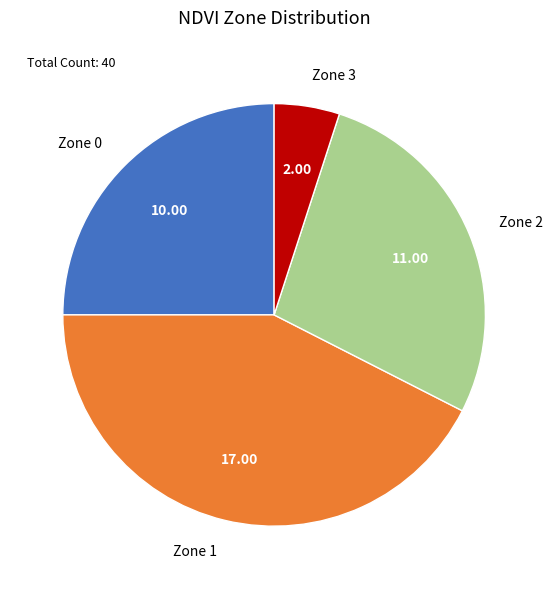

Rank the categories by value from highest to lowest.

Zone 1, Zone 2, Zone 0, Zone 3